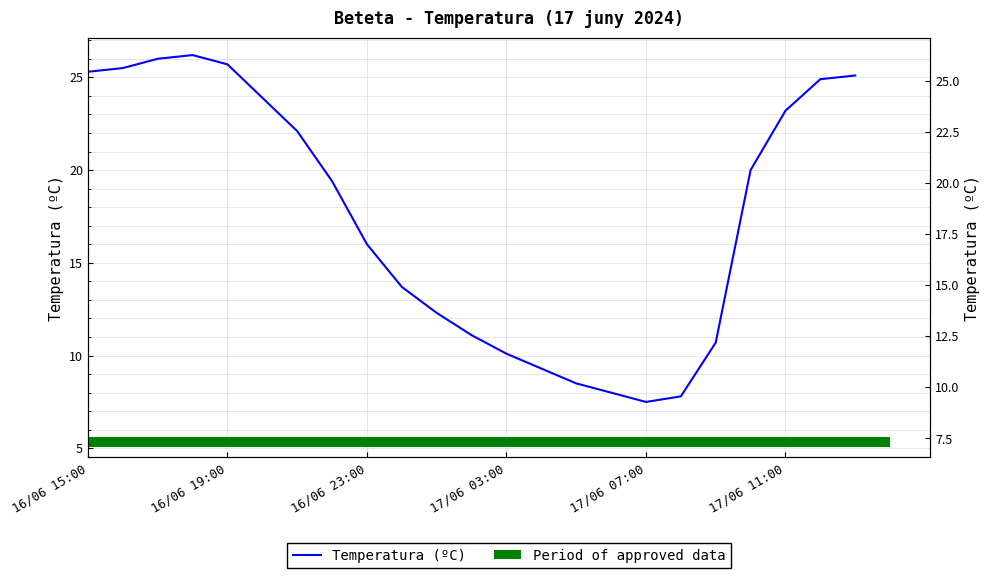

What is the minimum value shown in the chart?

7.5